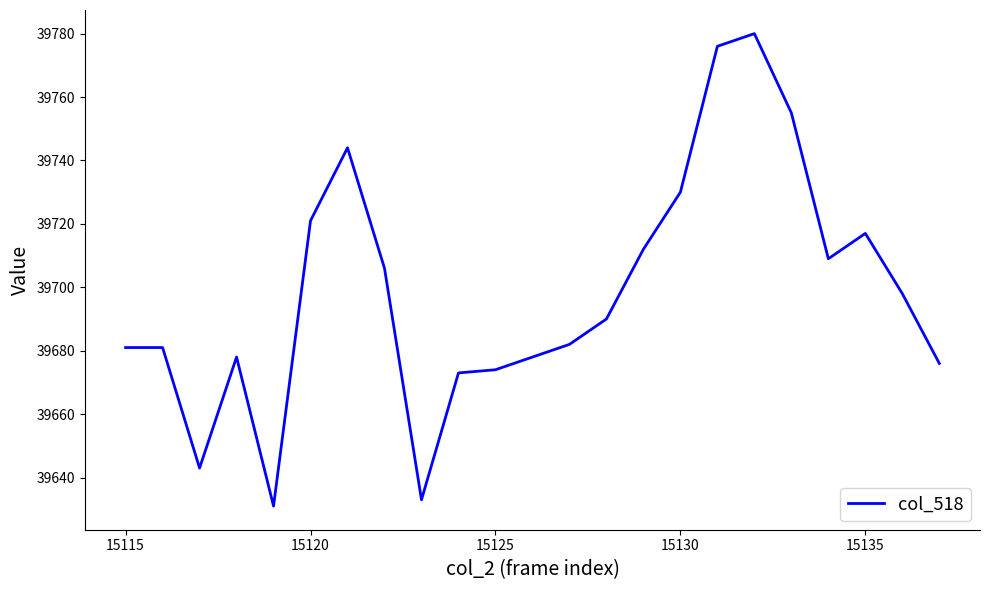

What is the smallest value displayed?

39631